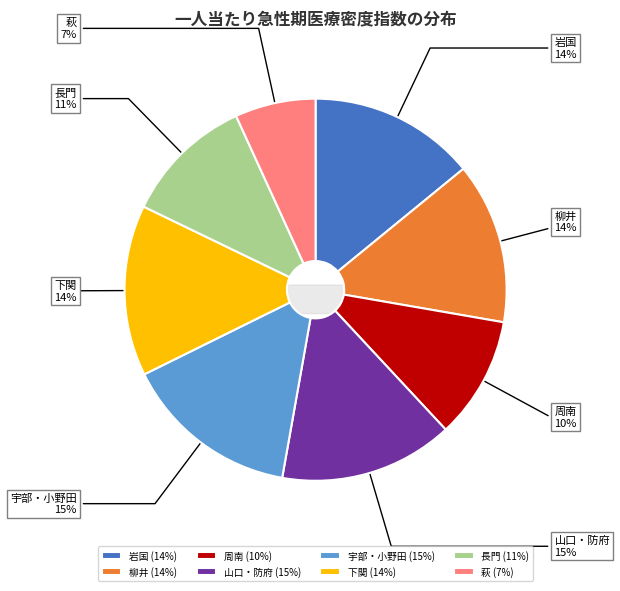

To the nearest percent, what is the difference between the largest and smallest slice percentages?

8%